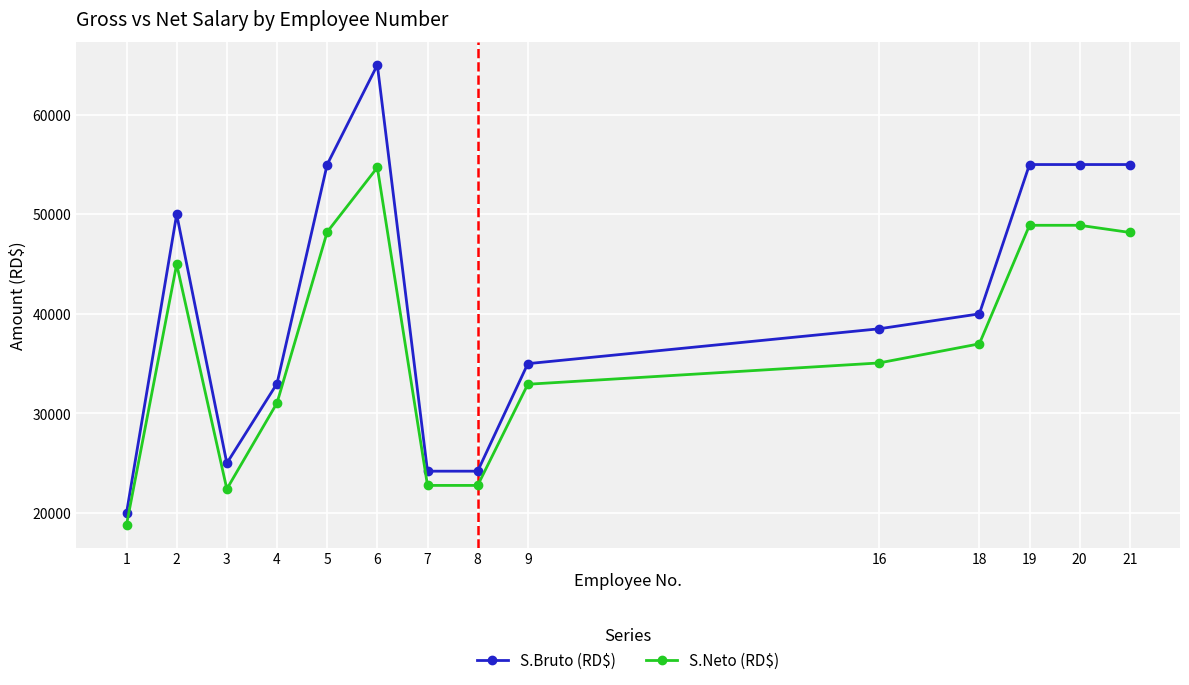

At how many categories does at least one series exceed 26338?

10